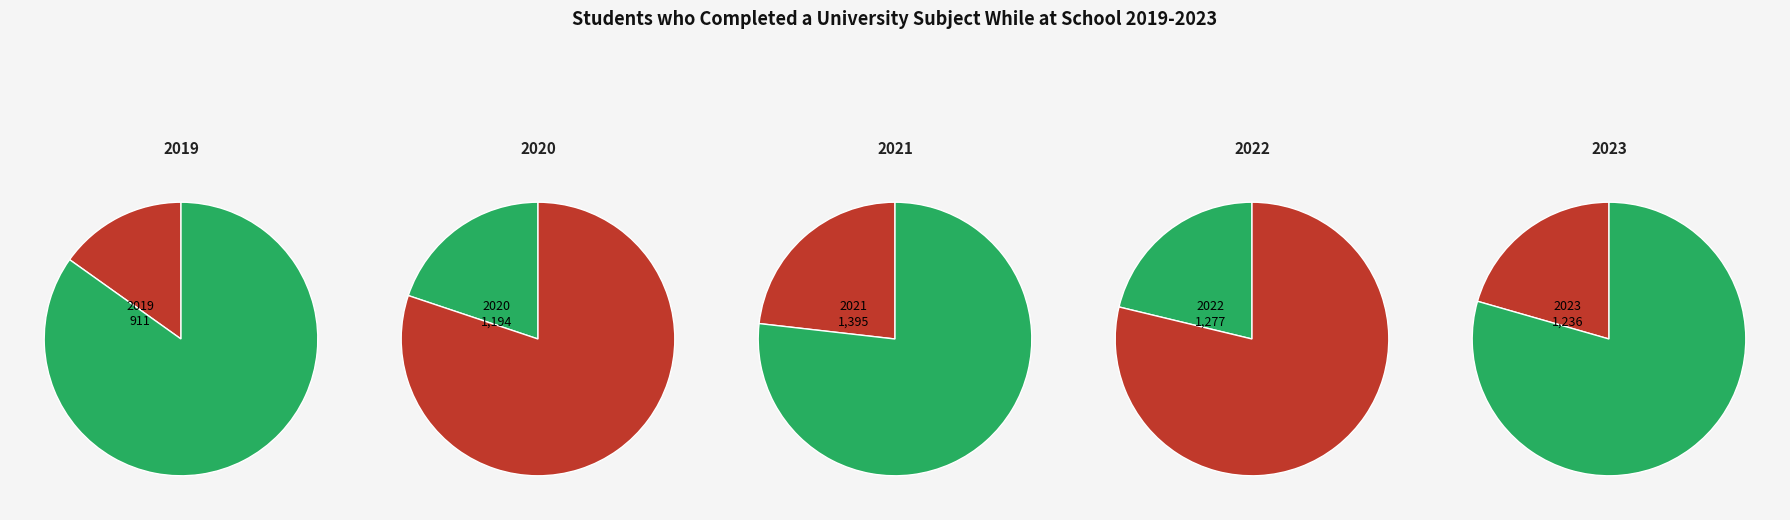

Which slice is the largest?

2021